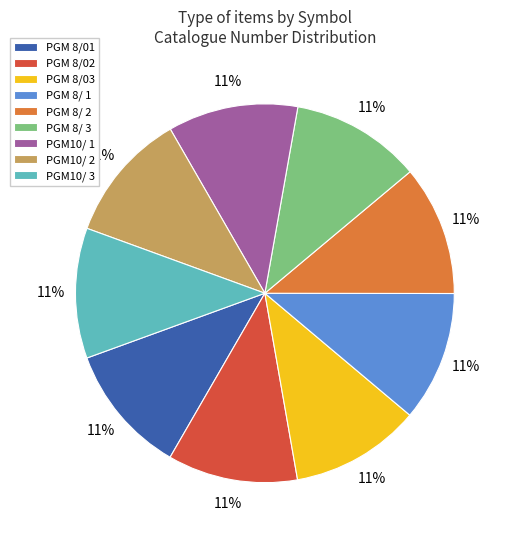

What percentage is the PGM 8/03 slice, to the nearest percent?

11%